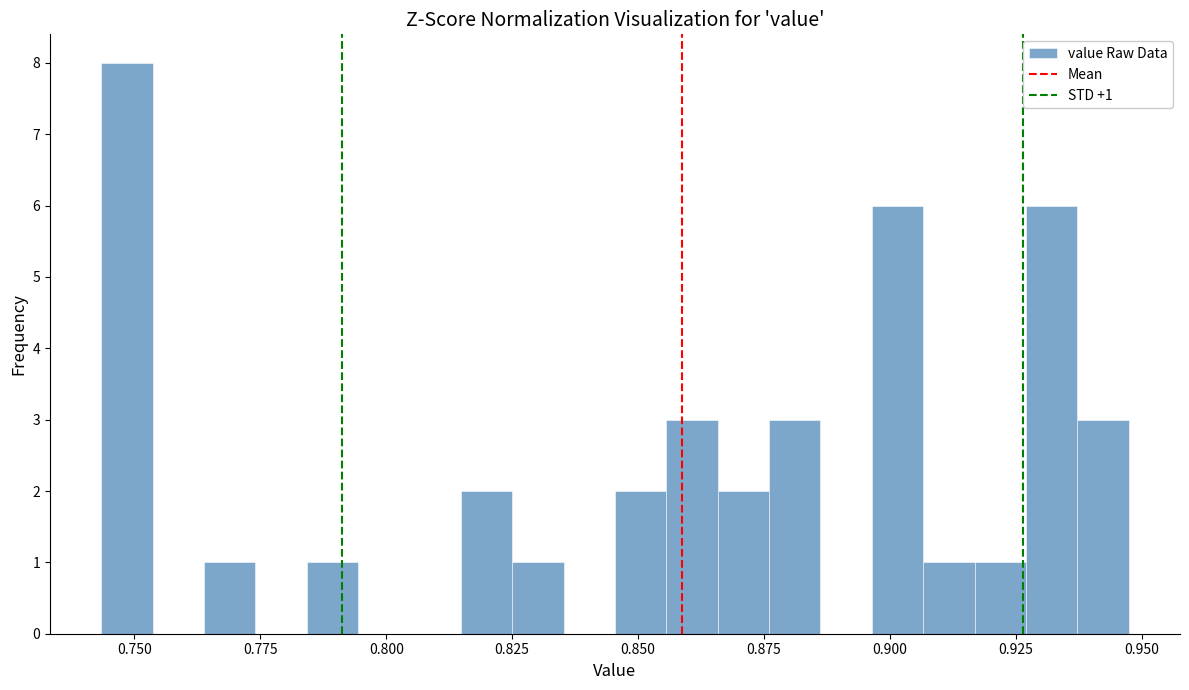

Around what value on the x-axis is the tallest bar? Give the approximate position of its centre, as read against the axis.

0.750